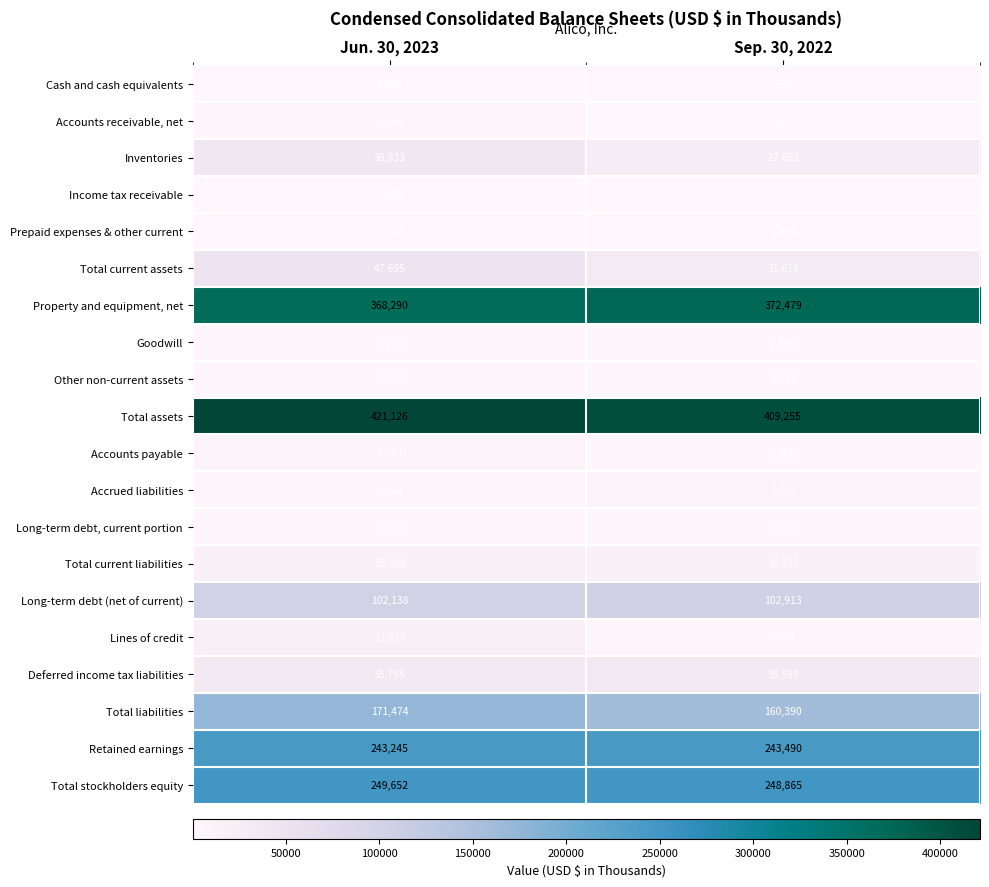

List the series in order of their peak value, highest first.

Total assets, Property and equipment, net, Total stockholders equity, Retained earnings, Total liabilities, Long-term debt (net of current), Total current assets, Inventories, Deferred income tax liabilities, Lines of credit, Total current liabilities, Accrued liabilities, Accounts payable, Accounts receivable, net, Long-term debt, current portion, Other non-current assets, Goodwill, Prepaid expenses & other current, Cash and cash equivalents, Income tax receivable